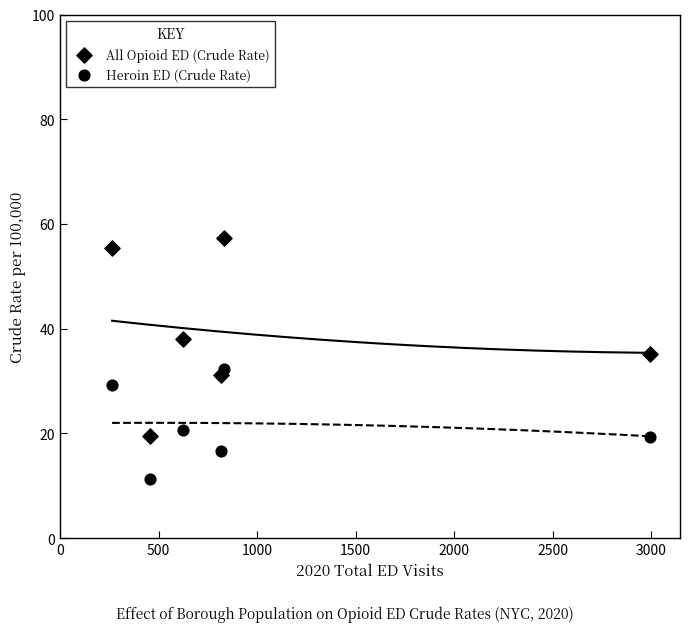

How many data points are displayed?

12